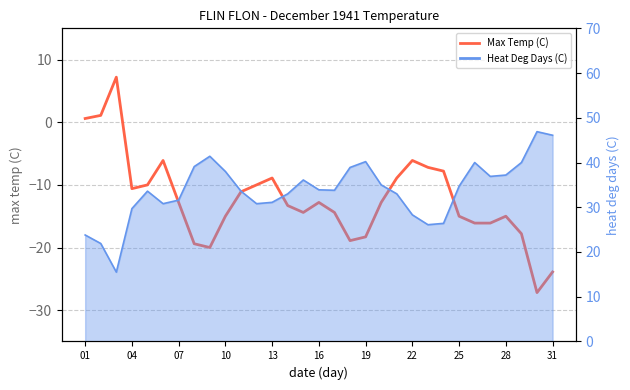

What is the value of the 16th point from the left?

-12.8